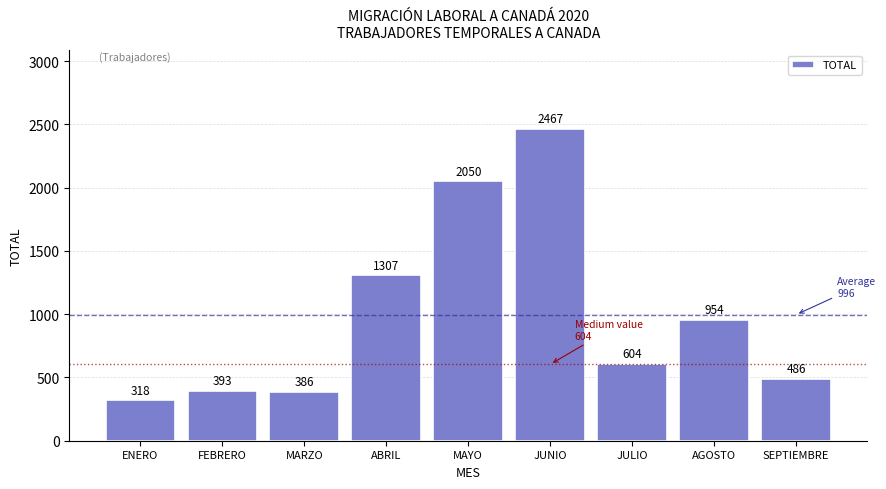

Reading right to left, list all the values displayed in this chart.

486	954	604	2467	2050	1307	386	393	318